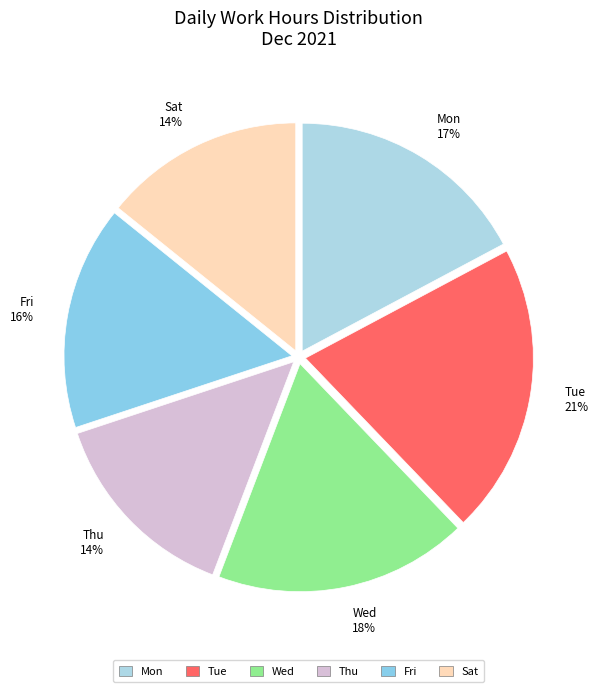

Which category has the biggest portion of the pie?

Tue